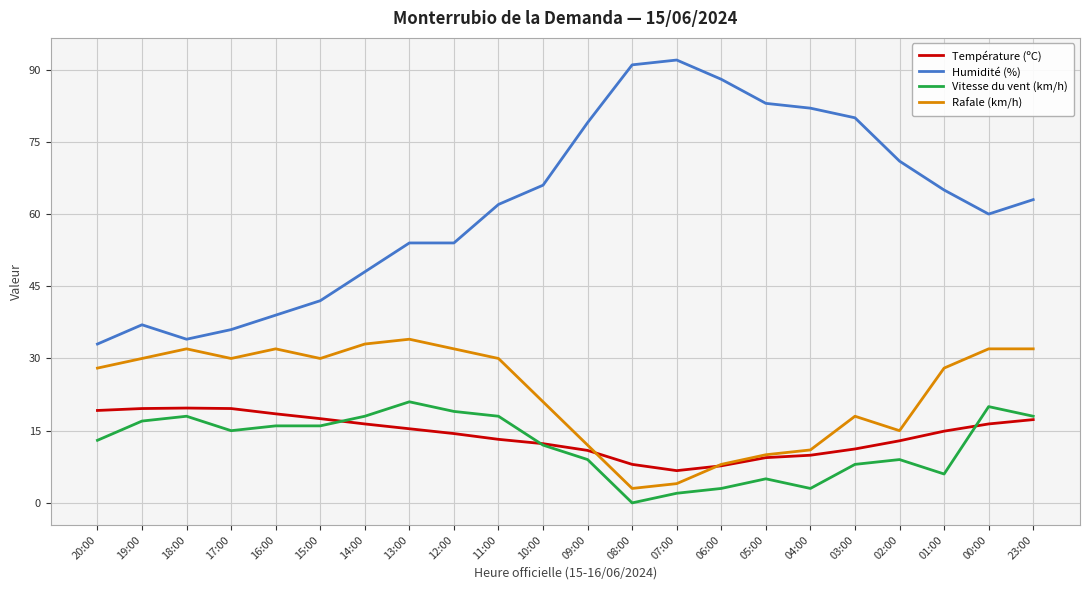

Where is the first local minimum for Humidité (%)?

18:00